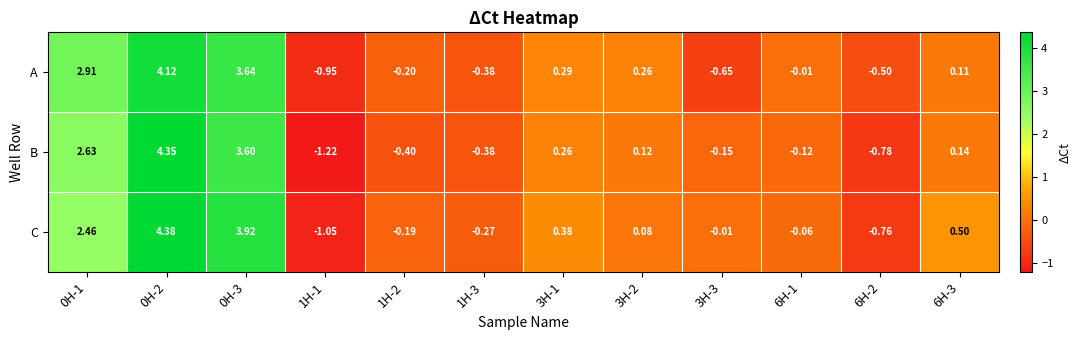

Which series changed the most between 0H-3 and 6H-1?

C